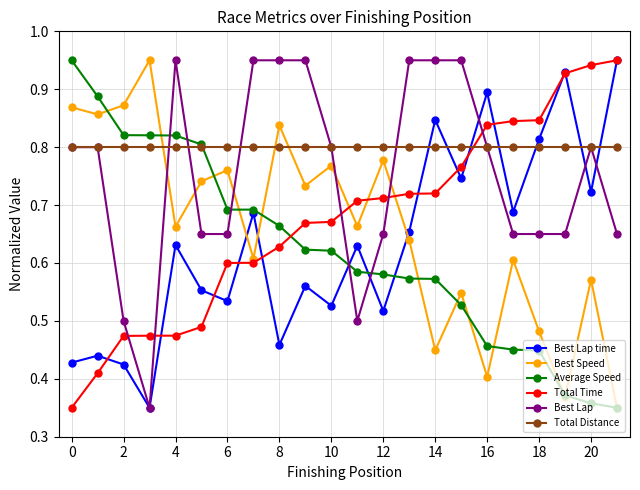

How many distinct data groups are displayed?

6